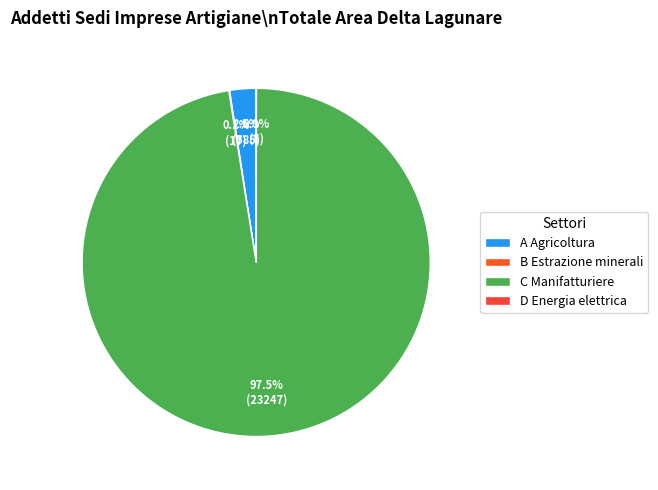

What is the smallest slice in the pie chart?

D Fornitura energia elettrica